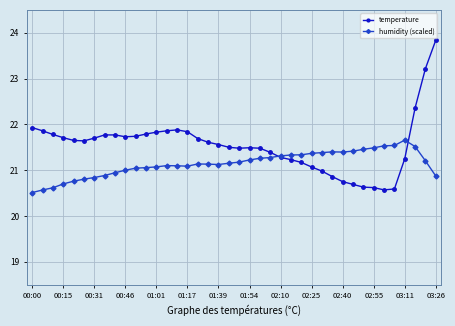

How many series are shown in this chart?

2